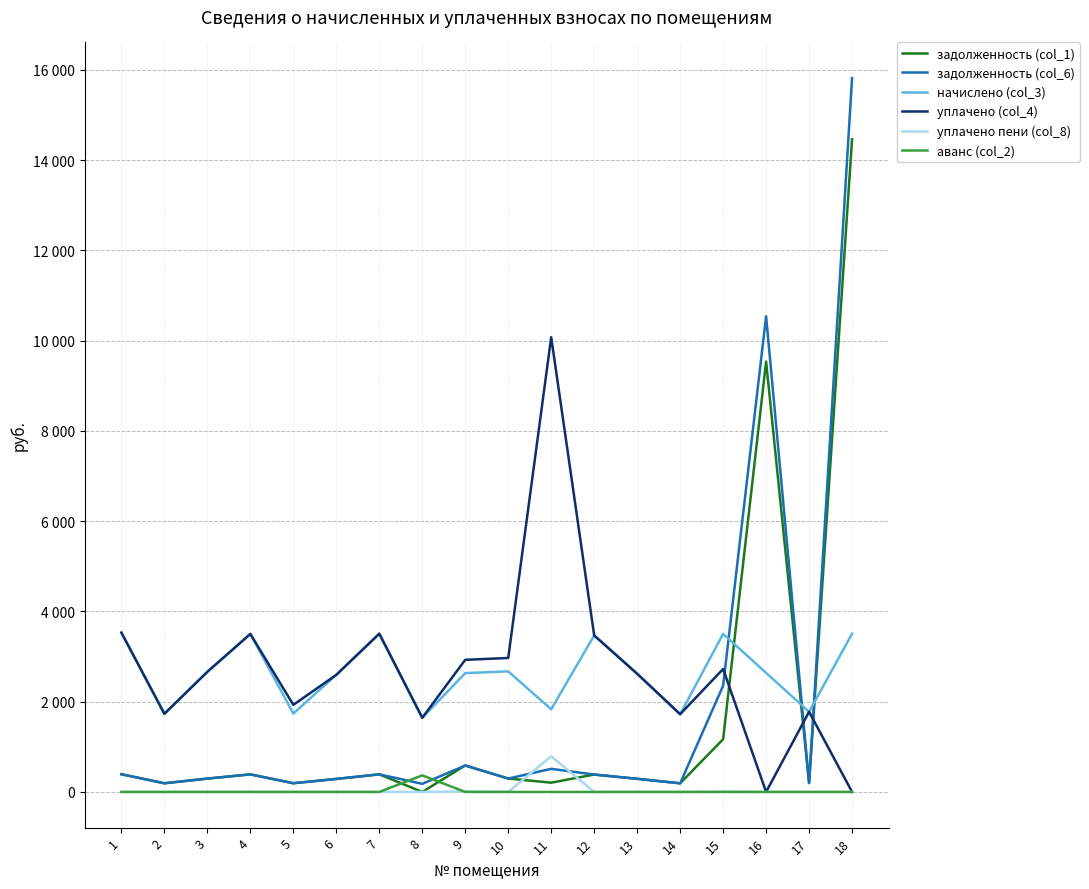

The начислено (col_3) series shows 1481.5 at 9. True or false?

False